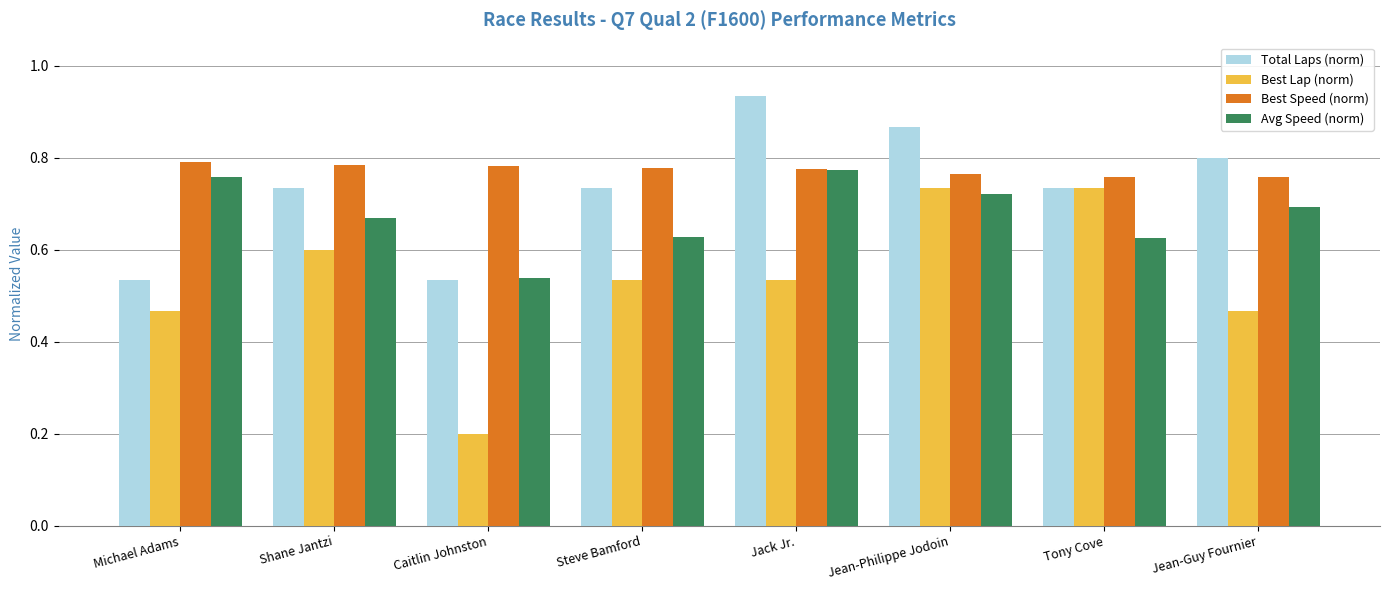

Is it true that Best Lap (norm) equals 1.0 at Jean-Philippe Jodoin?

False